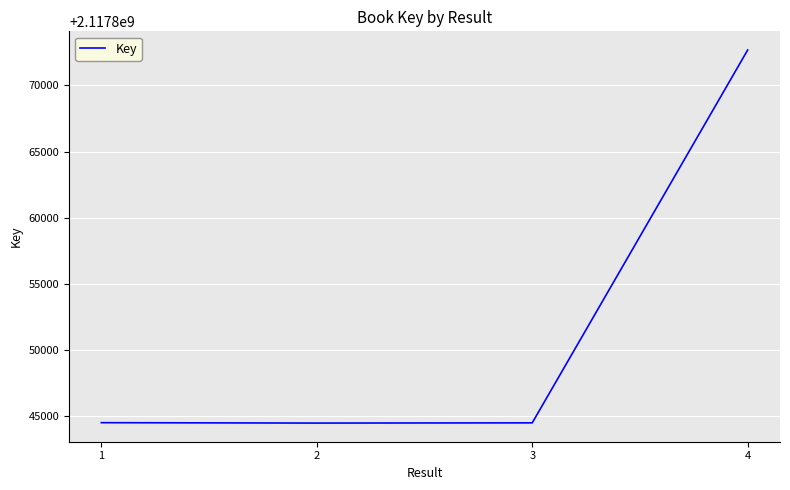

How many interior local valleys (lower than both neighbors) does the data have?

1